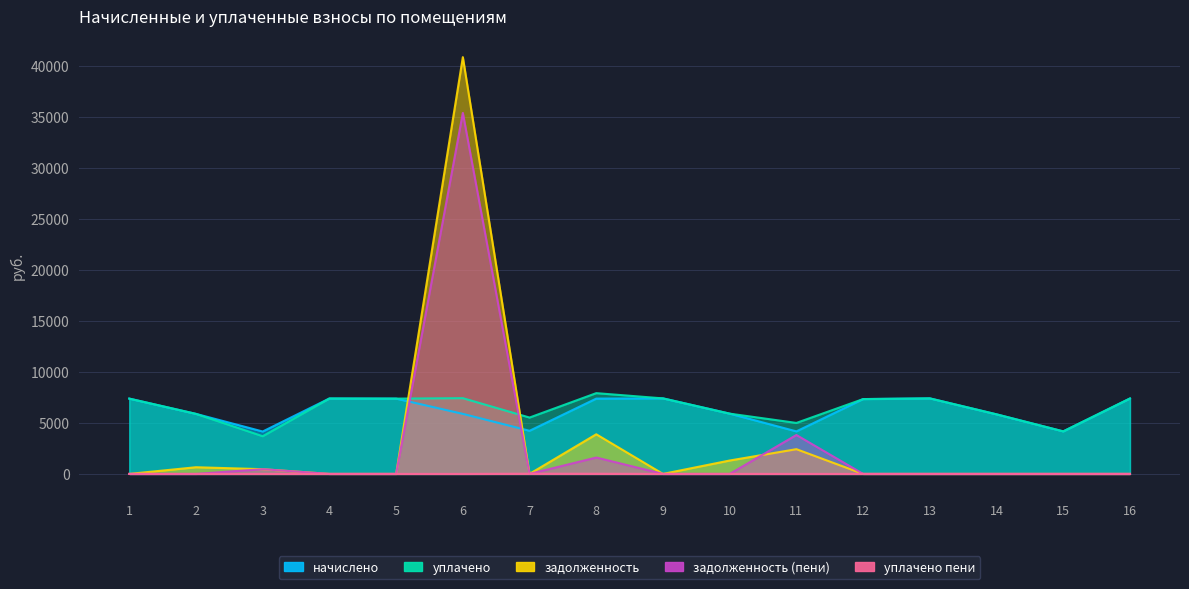

How many interior local valleys does the уплачено series have?

5